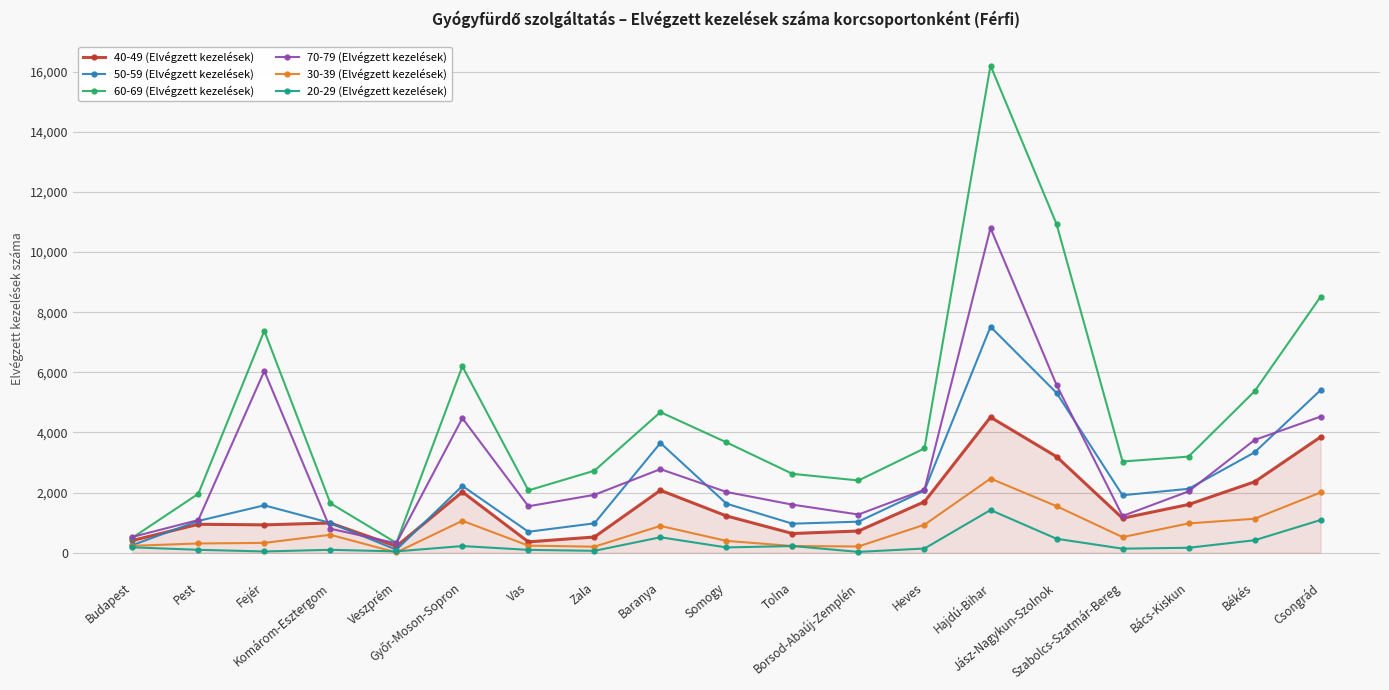

What is the minimum value for 50-59 (Elvégzett kezelések)?

97